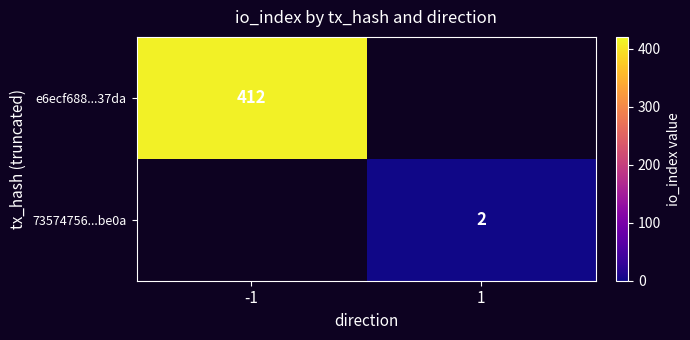

True or false: 73574756...be0a has a value of 1 at 1.

False